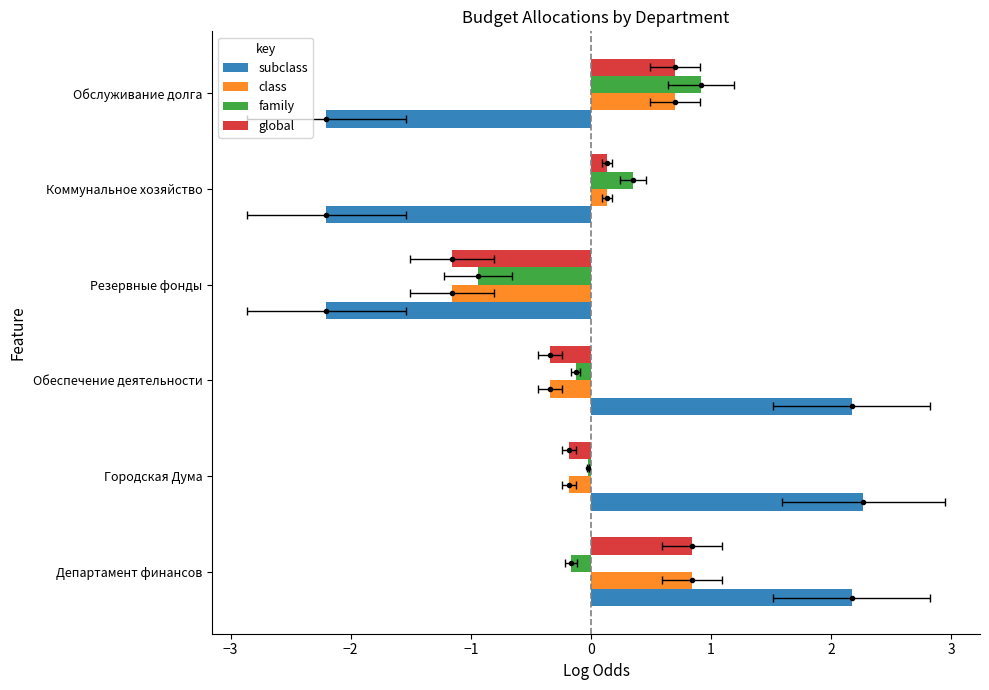

Count the number of data series in this chart.

4